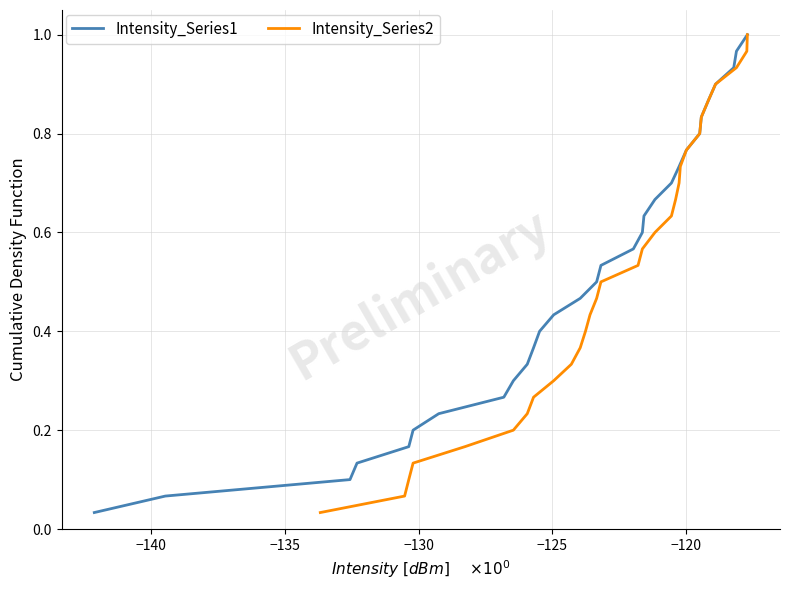

What is the value of the Intensity_Series1 point at the 11th from the left?

0.4